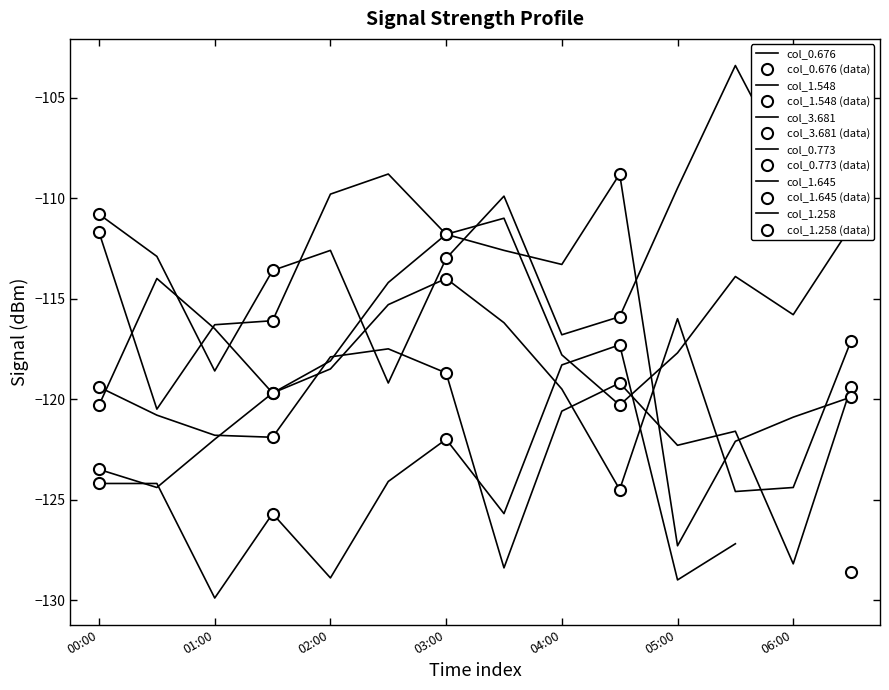

What is the highest value of the 1.645 series?

-117.5